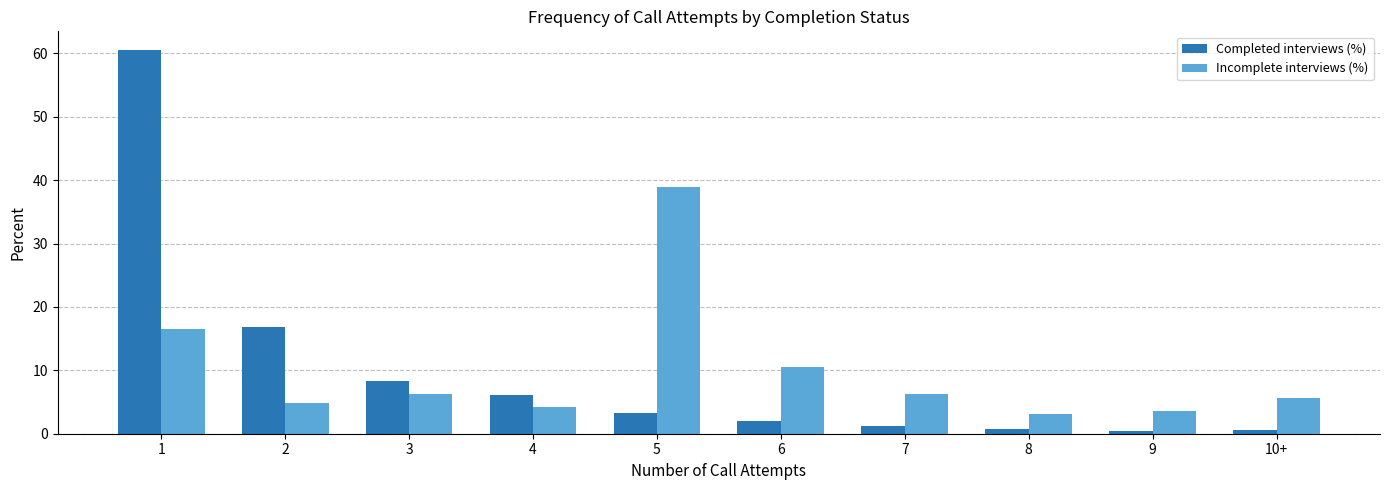

What is the minimum value shown in the chart?

0.5